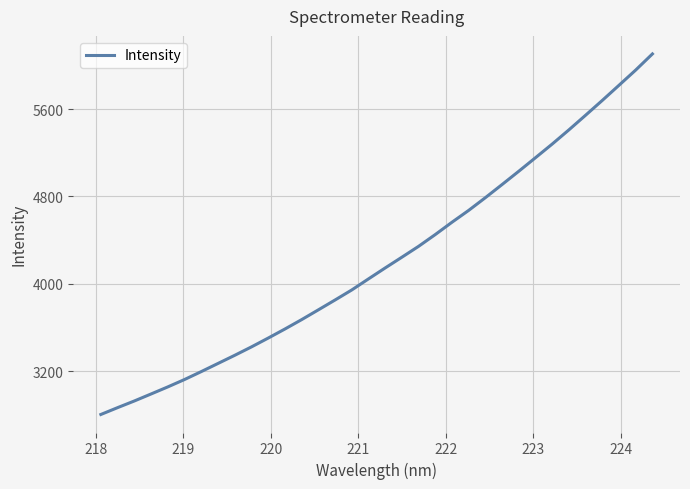

What is the smallest value displayed?

2802.8